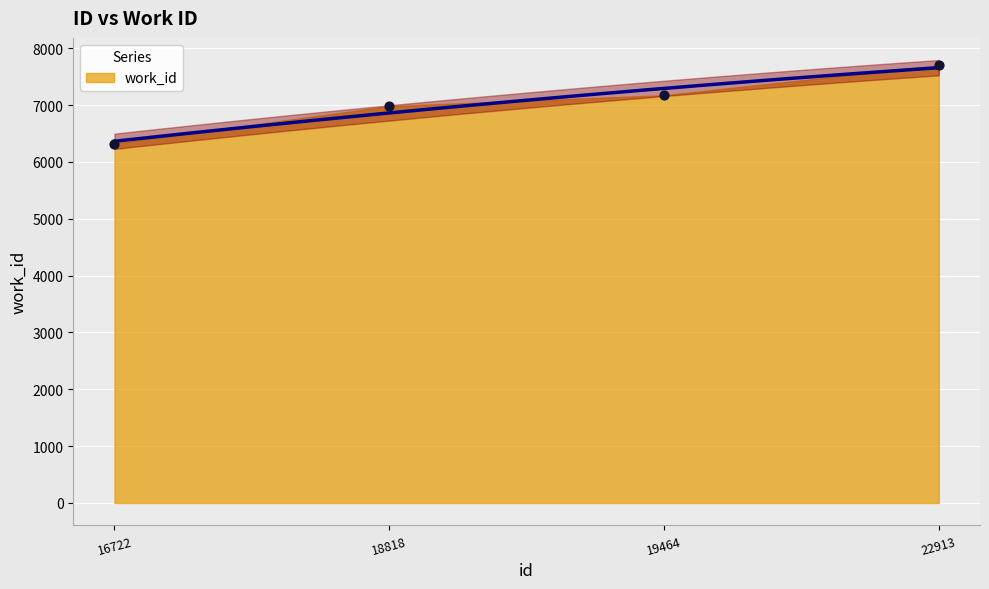

Which has a higher value, 16722 or 19464?

19464